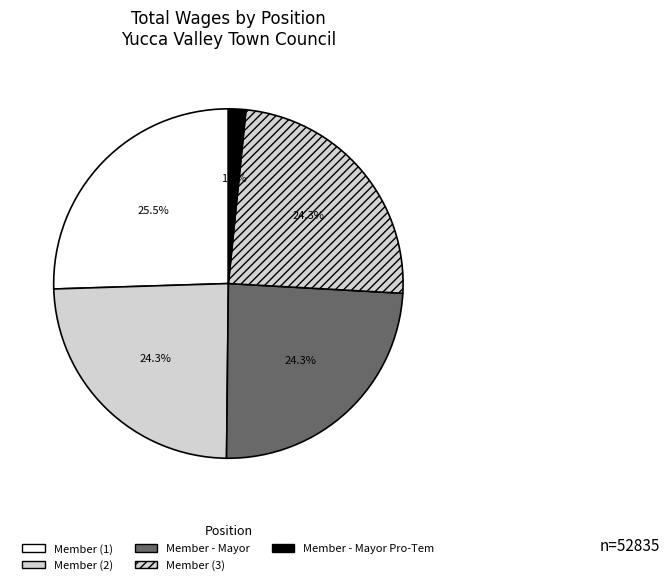

Which slice is the smallest?

Member - Mayor Pro-Tem